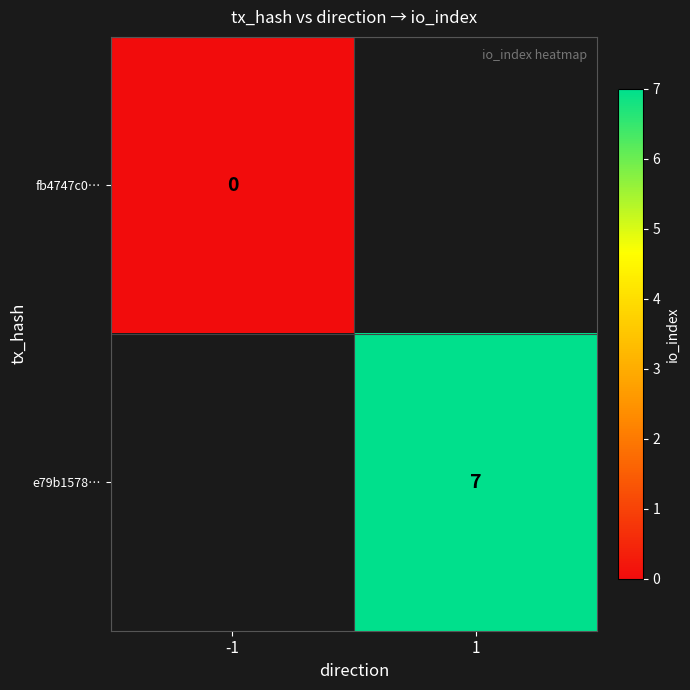

Which label corresponds to the largest value in the chart?

1